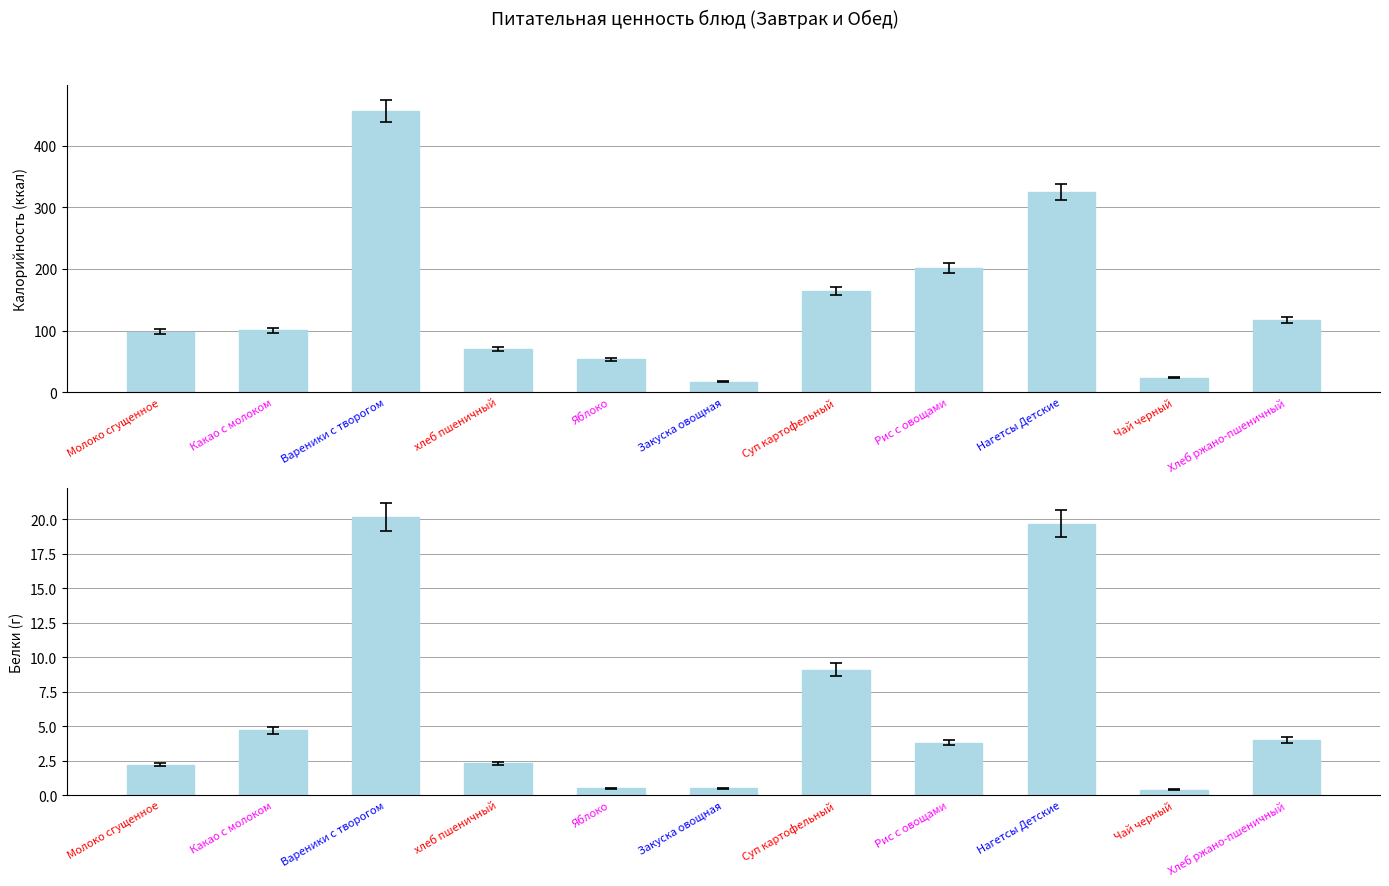

List the labels in order of Калорийность value, largest first.

Вареники с творогом, Нагетсы Детские, Рис с овощами, Суп картофельный, Хлеб ржано-пшеничный, Какао с молоком, Молоко сгущенное, хлеб пшеничный, Яблоко, Чай черный, Закуска овощная